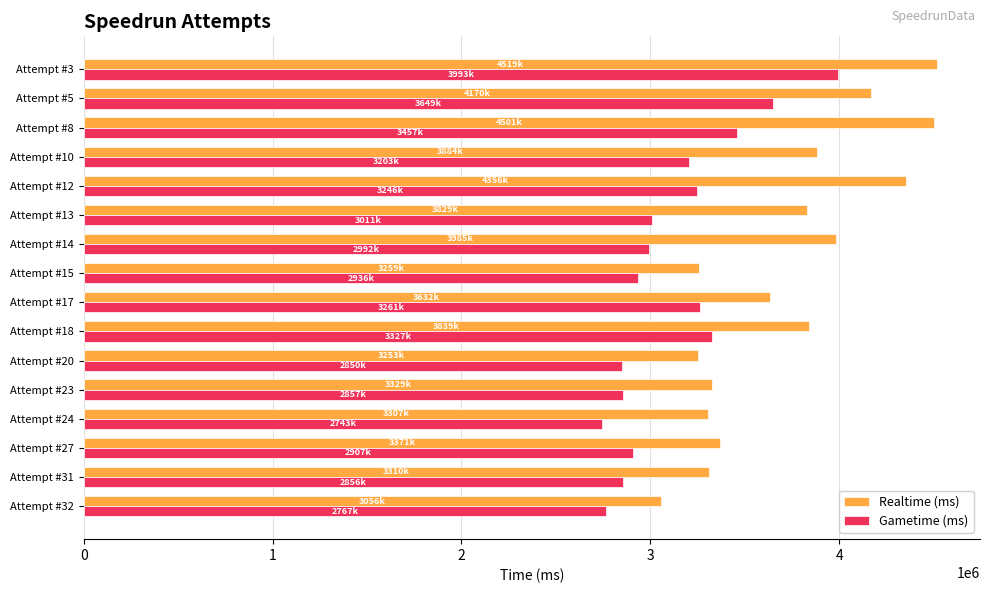

At which category is the sum across all series the highest?

Attempt #3